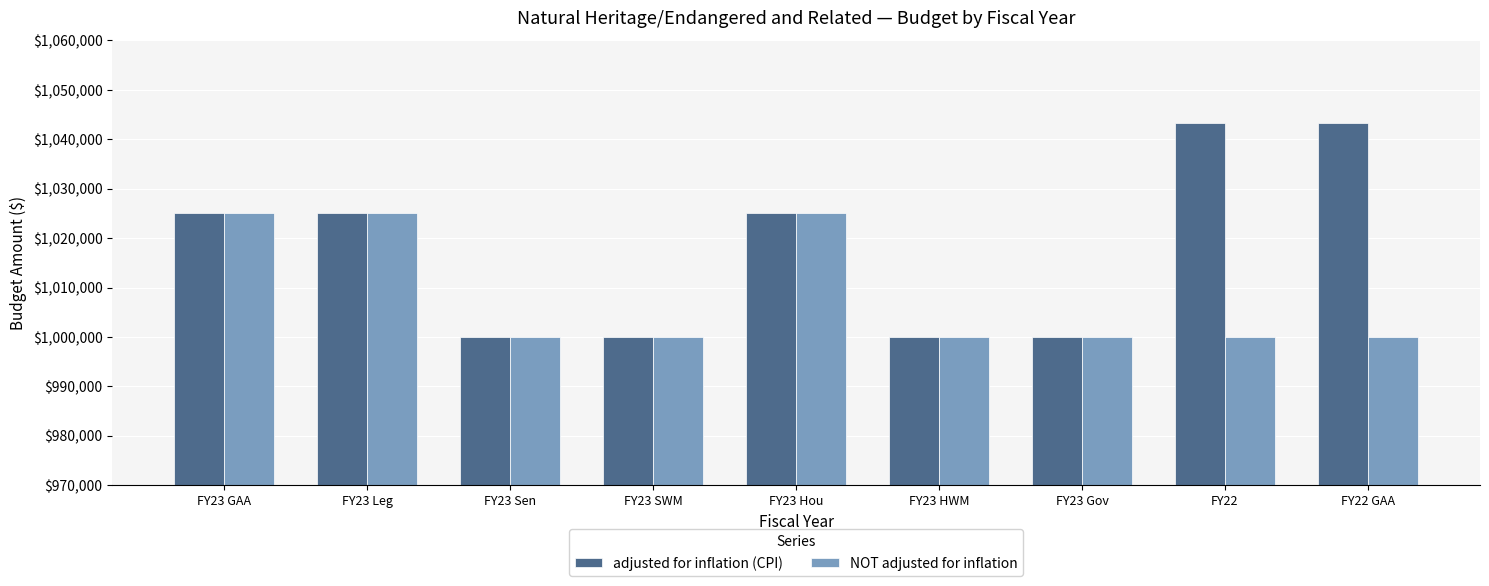

How many adjusted for inflation (CPI) values are between 1000000 and 1025000?

7